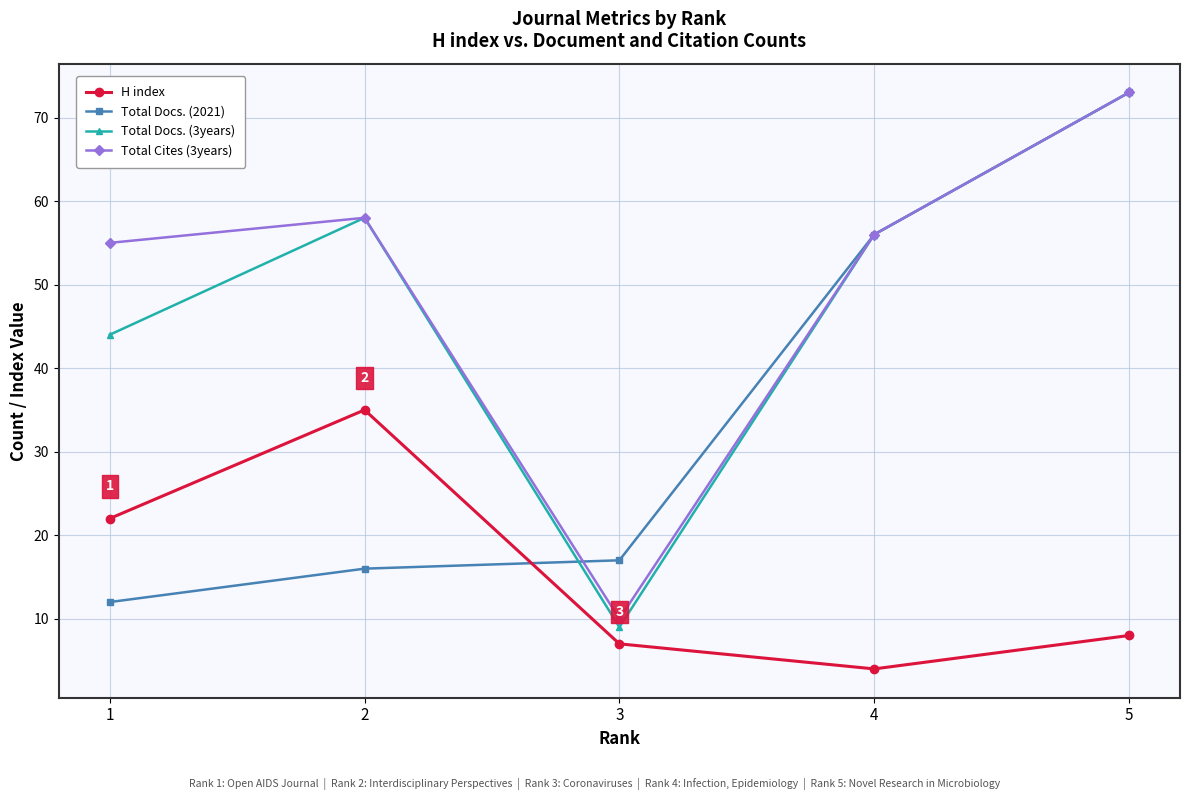

Count the number of data series in this chart.

4